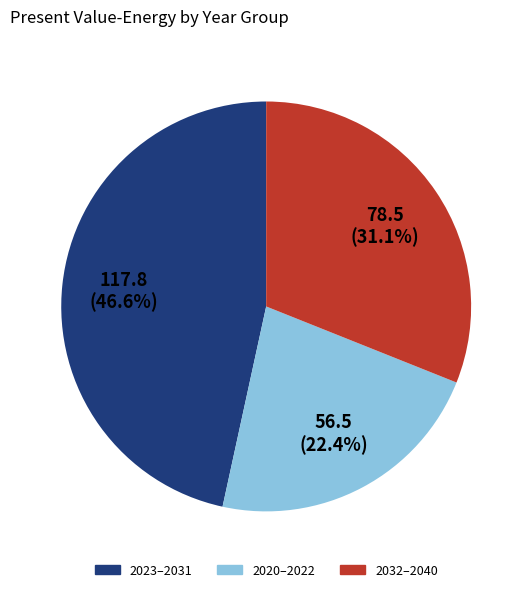

To the nearest percent, what is the average slice percentage?

33%